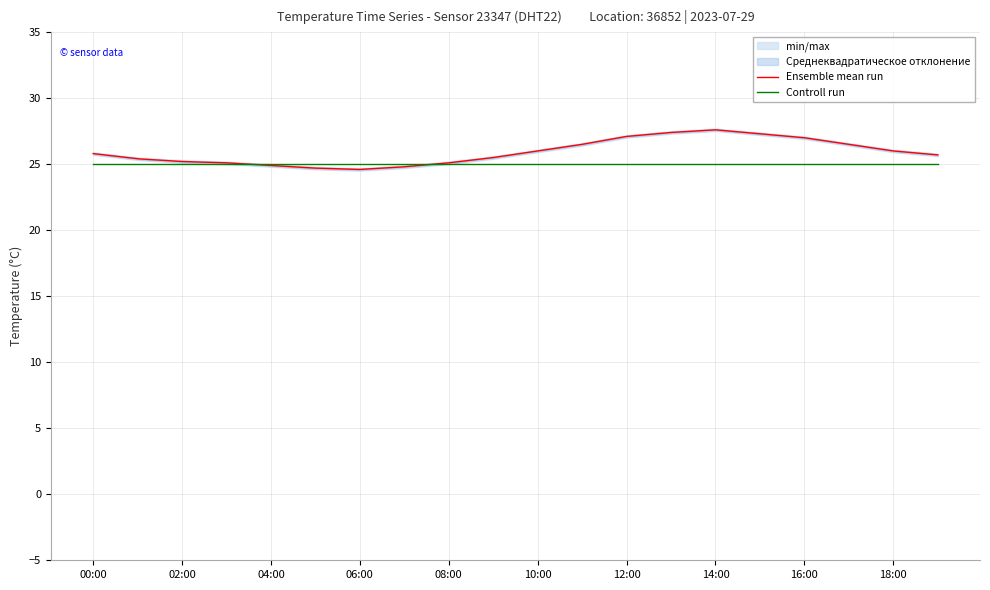

What is the lowest value of the Controll run series?

25.0